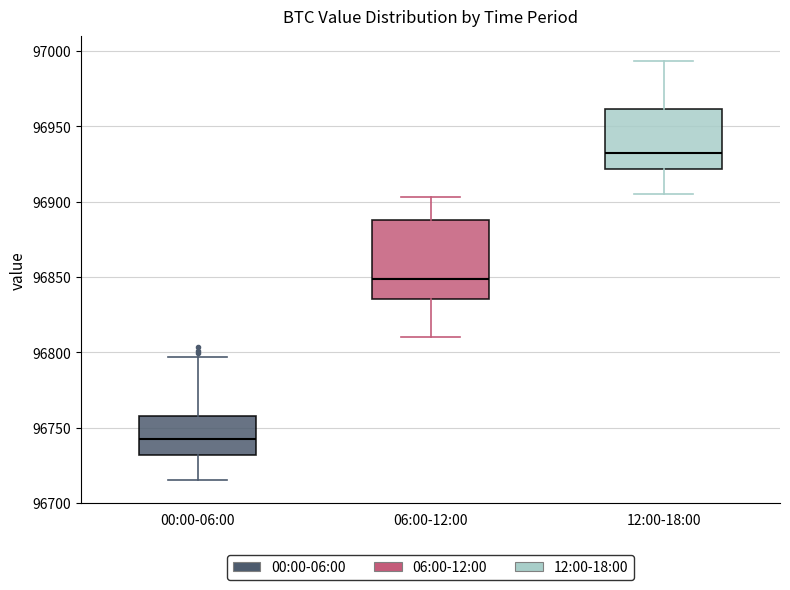

Which box has the lowest median line?

00:00-06:00